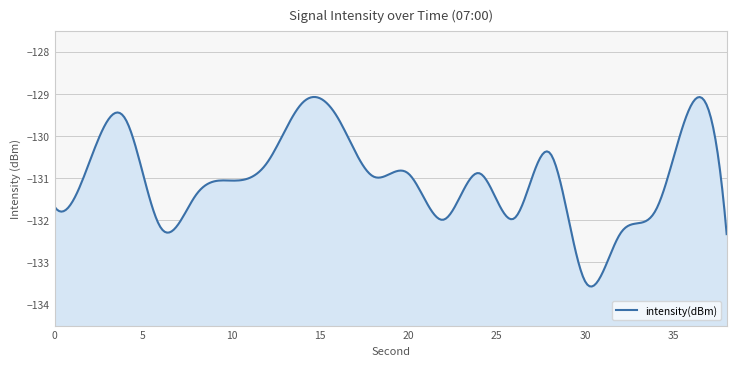

What is the minimum value shown in the chart?

-133.5